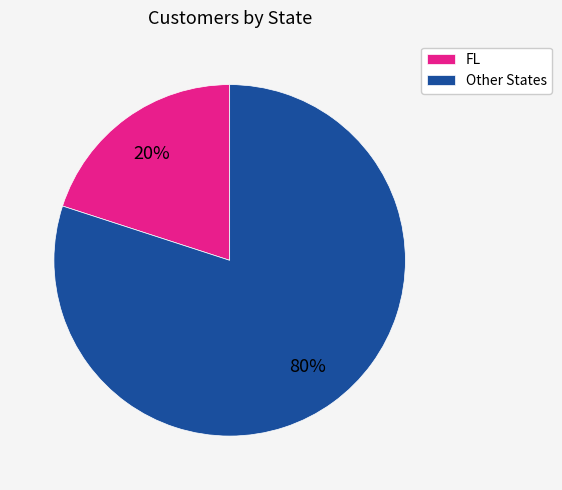

How many segments does this pie chart have?

2